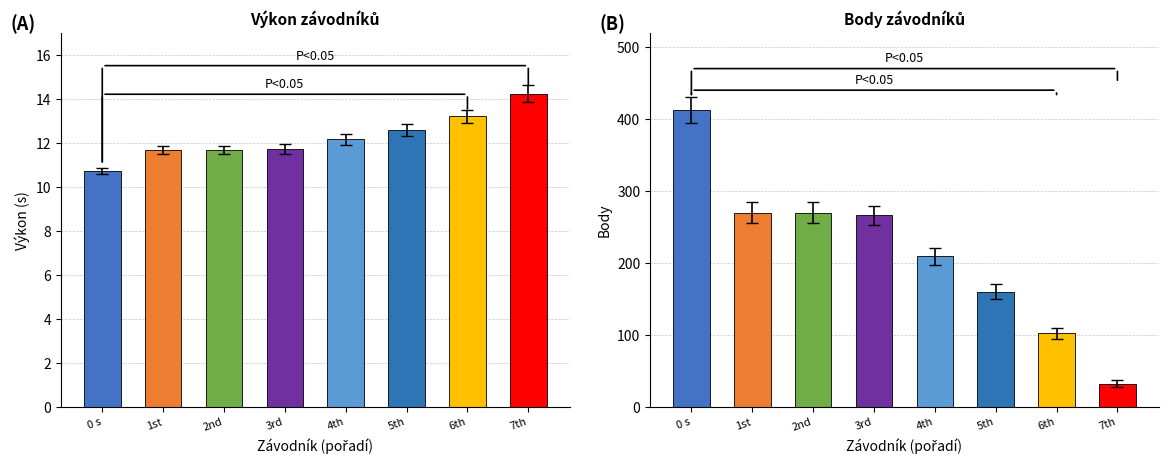

How many data points in Výkon (s) are less than 12?

4